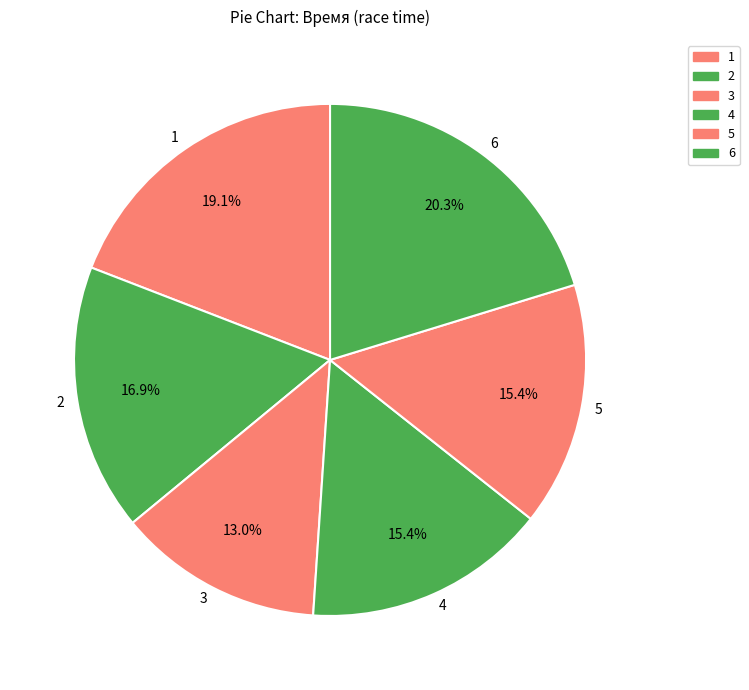

How many slices are in this pie chart?

6